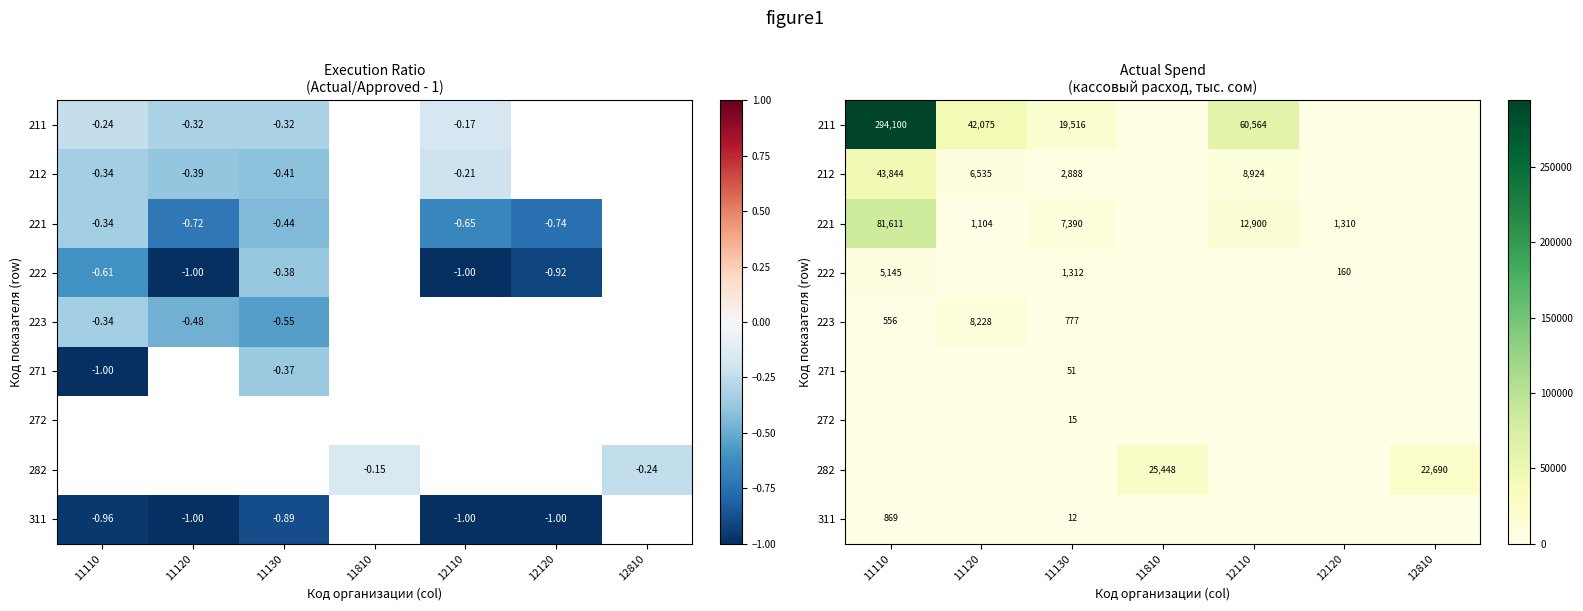

Between 12120 and 11130, which is larger?

11130